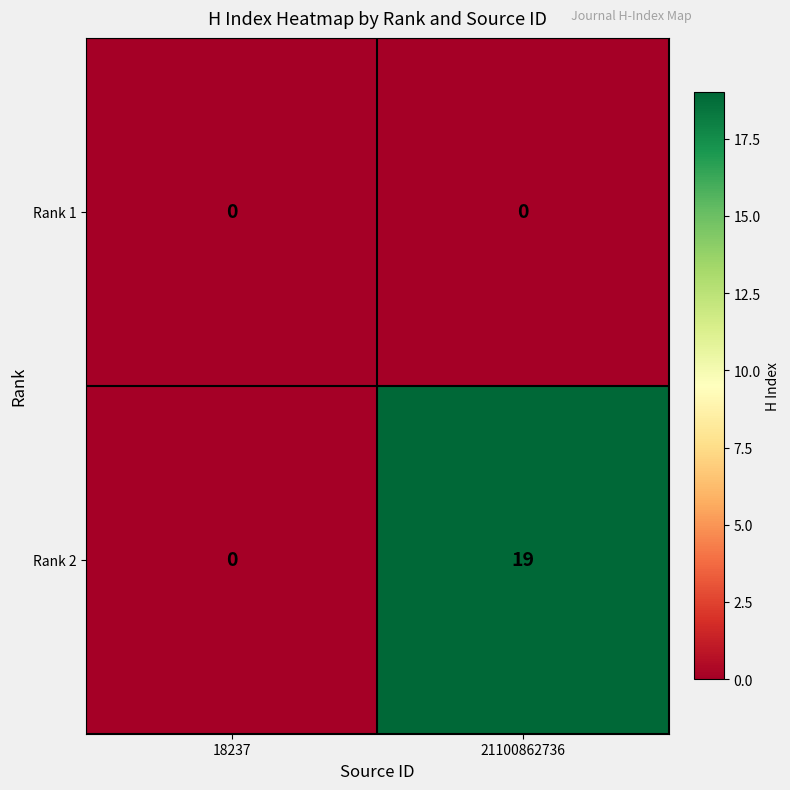

How many data points does each series have?

2